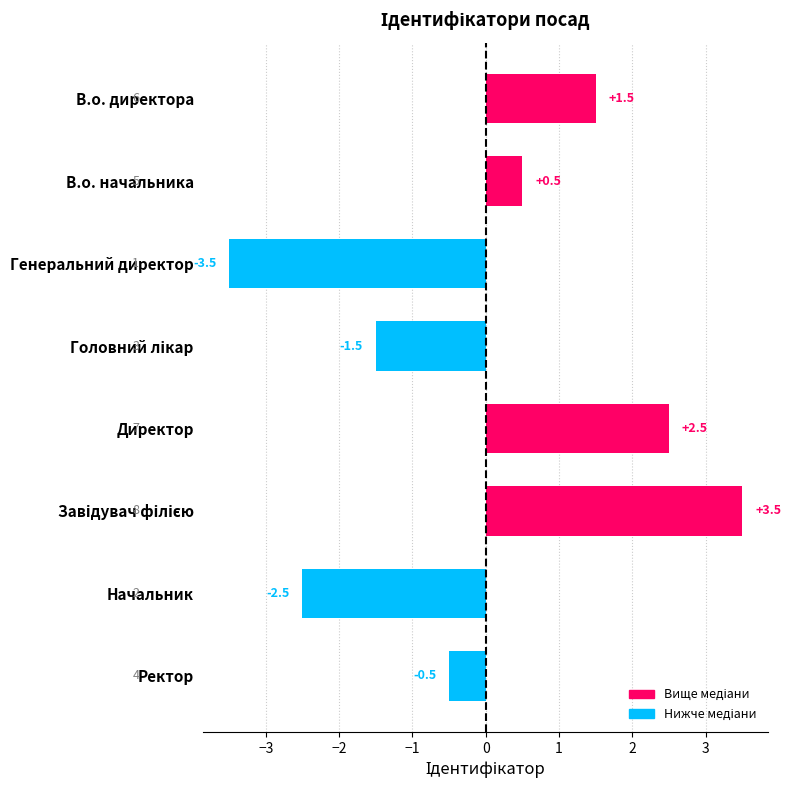

Is it true that the value at Генеральний директор is -2.2?

False